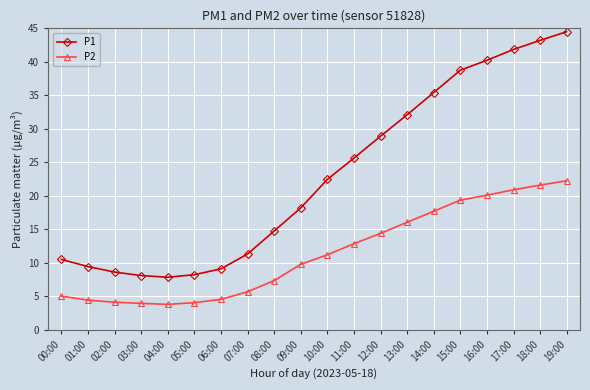

At which label is P2 closest to 13?

11:00